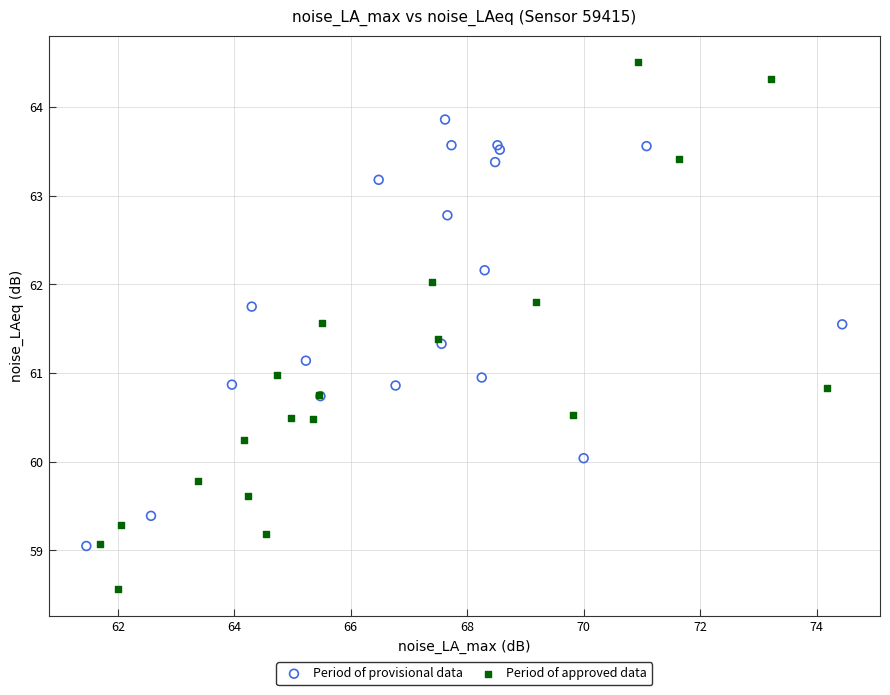

Which series reaches the minimum Y coordinate?

Period of approved data